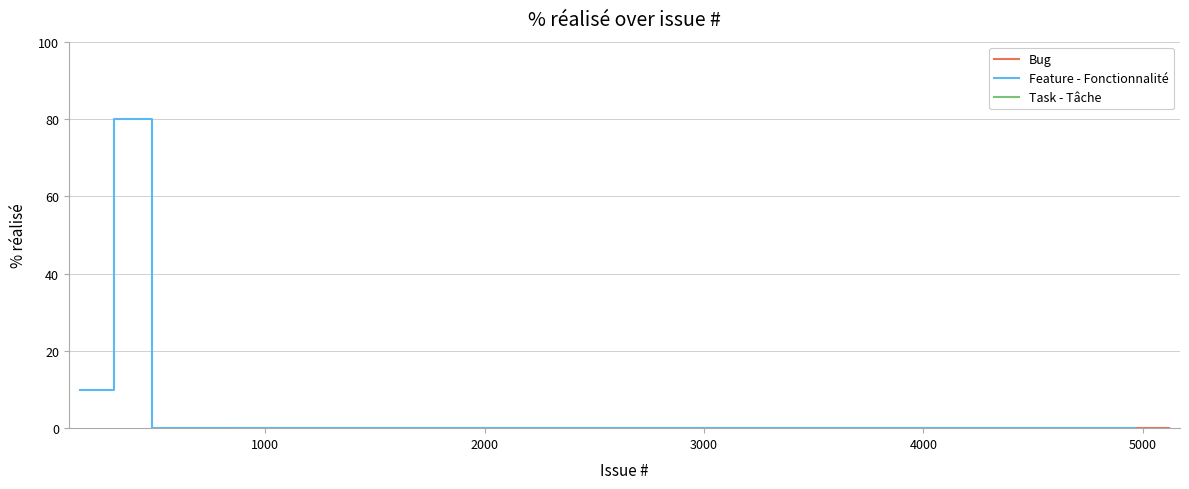

True or false: Bug has more than 0 interior local peaks.

False